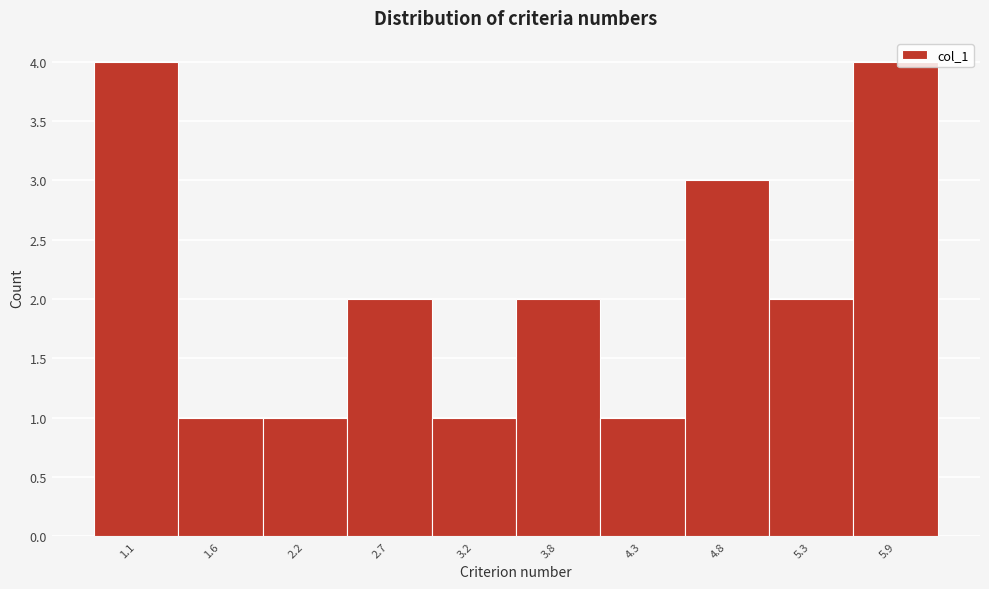

Reading right to left, transcribe all the data shown in this chart.

4	2	3	1	2	1	2	1	1	4